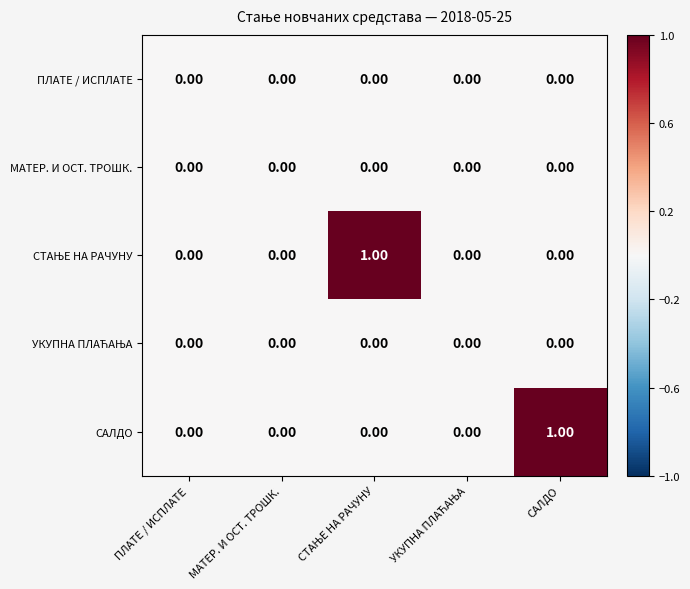

Which series changed the most between МАТЕР. И ОСТ. ТРОШК. and САЛДО?

САЛДО